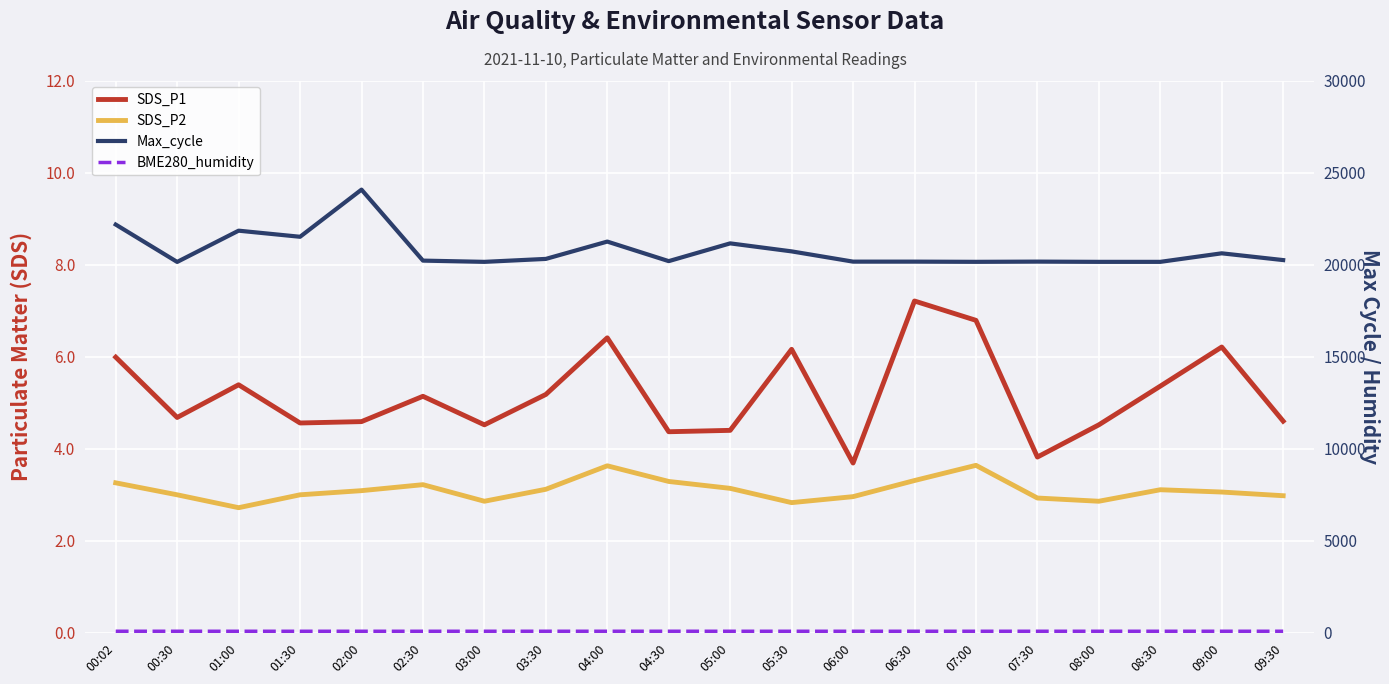

Which category has the highest value in the BME280_humidity series?

04:30